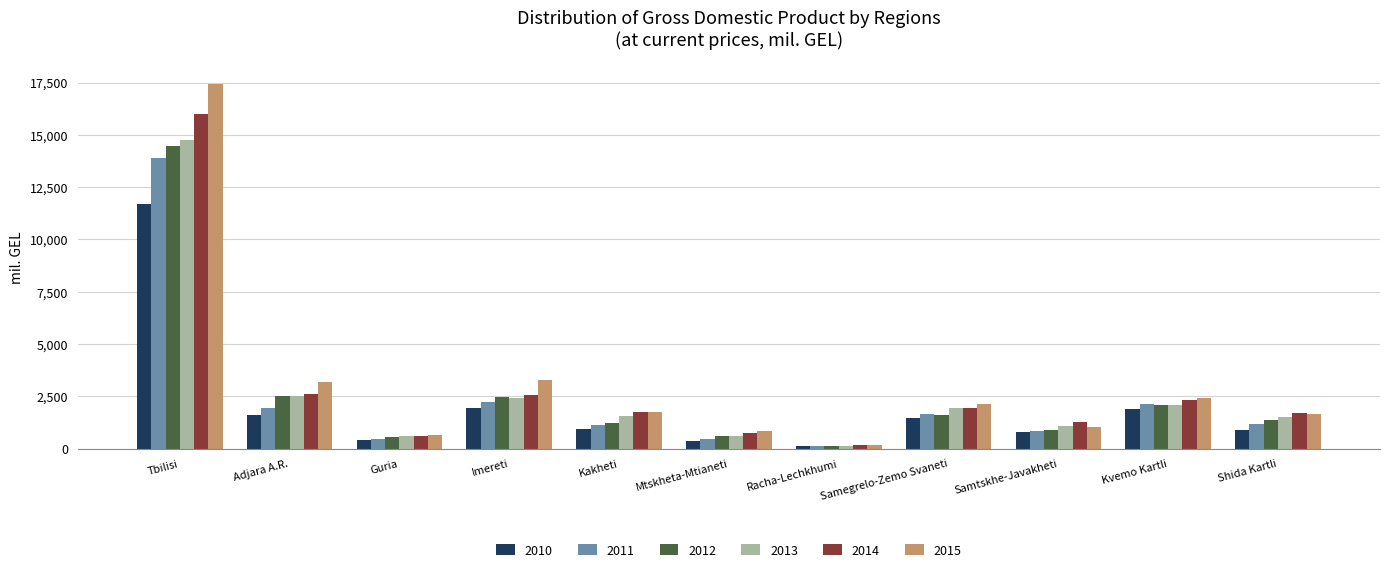

At which category is the sum across all series the highest?

Tbilisi